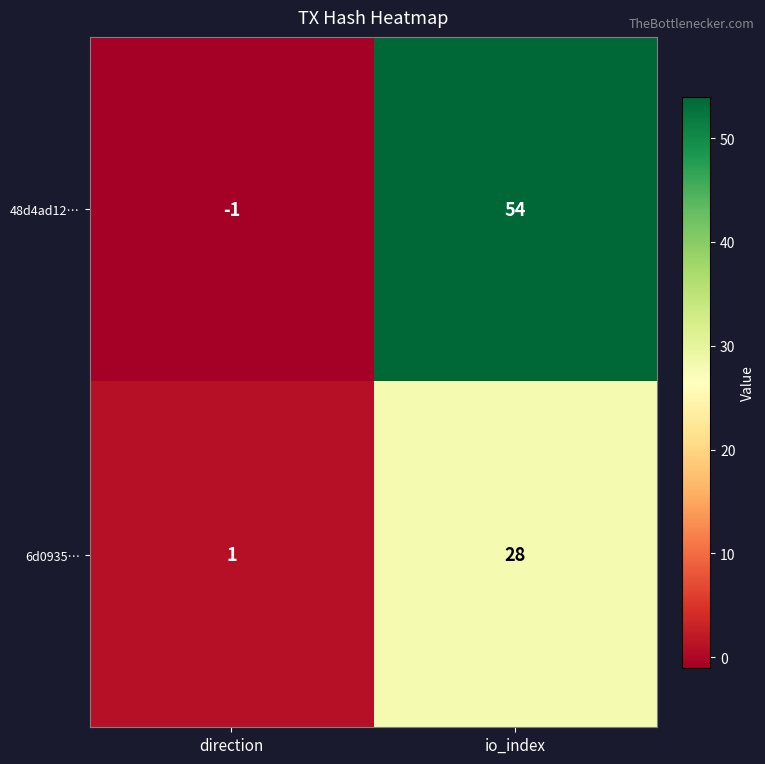

Reading left to right, extract all data points from this chart.

48d4ad12…: direction=-1	io_index=54
6d0935…: direction=1	io_index=28